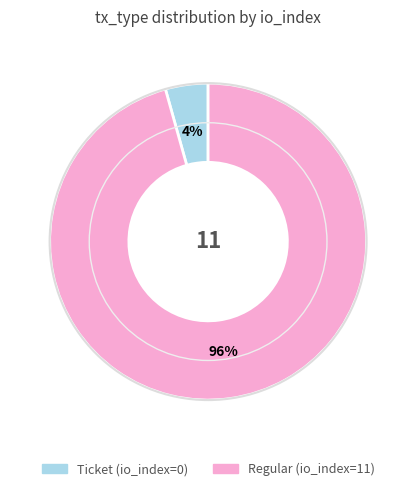

What is the smallest slice in the pie chart?

Ticket